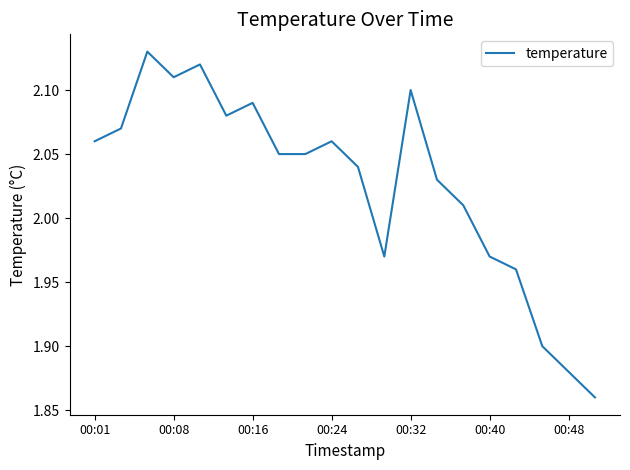

What is the greatest value displayed?

2.1